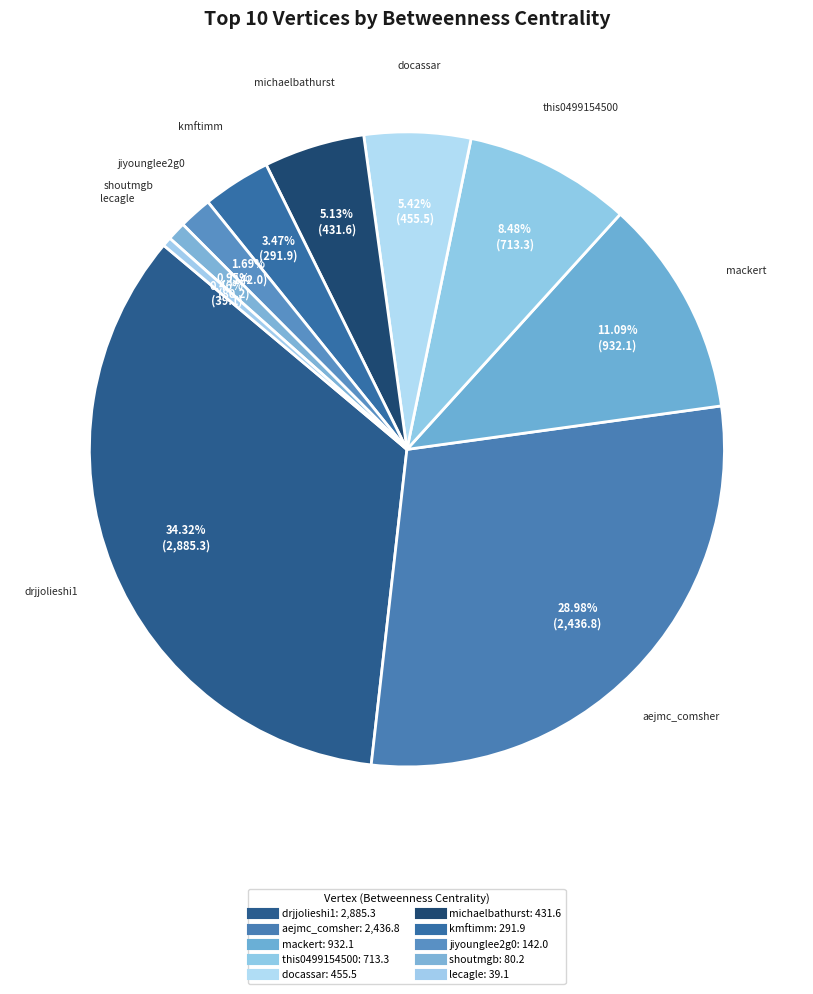

Is there a majority slice in this chart?

No